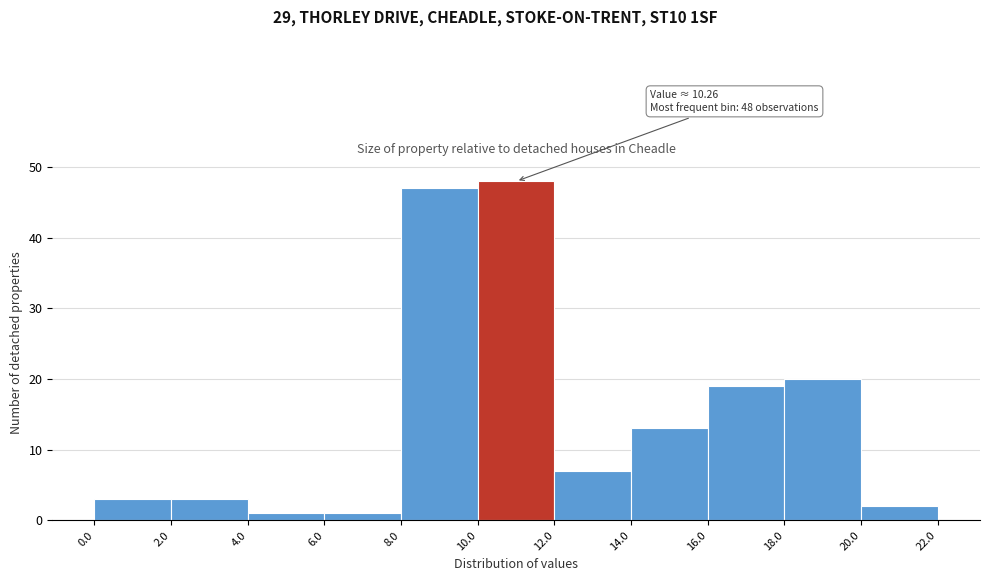

Which range on the x-axis has the tallest bar?

10.0 to 12.0